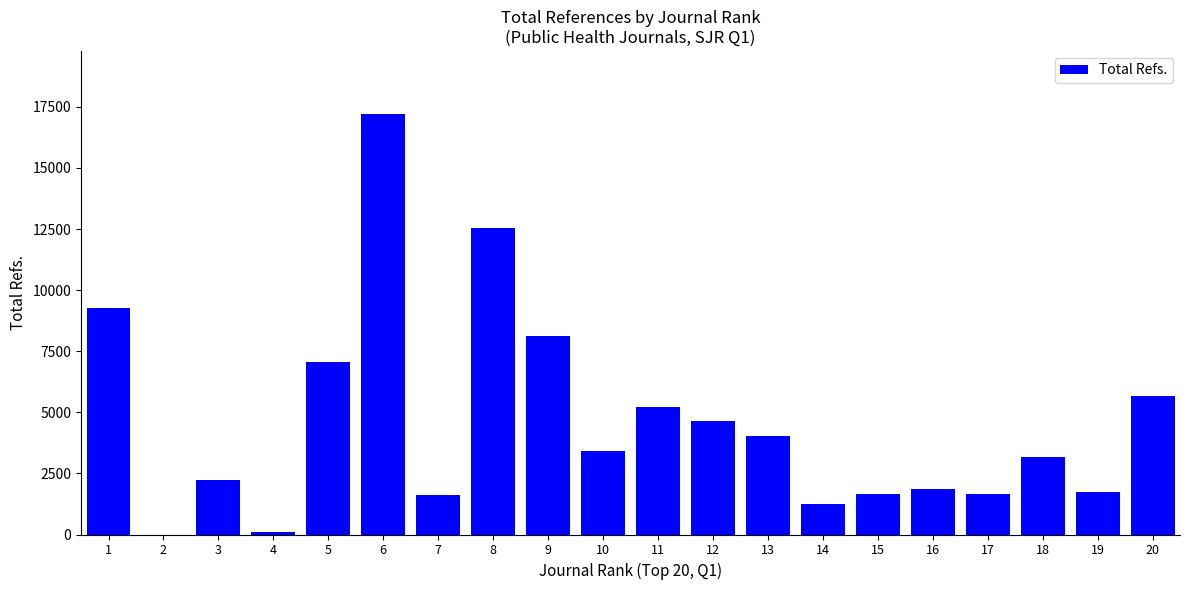

What is the change in value from 10 to 18?

-250